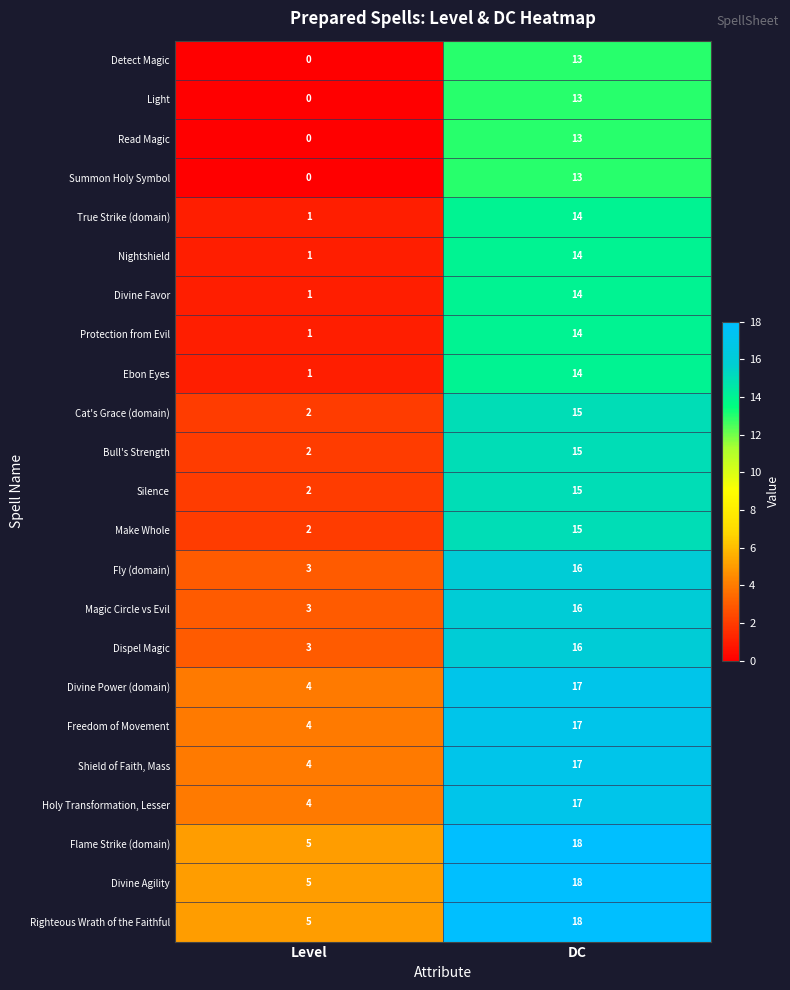

How many categories are shown in the chart?

2